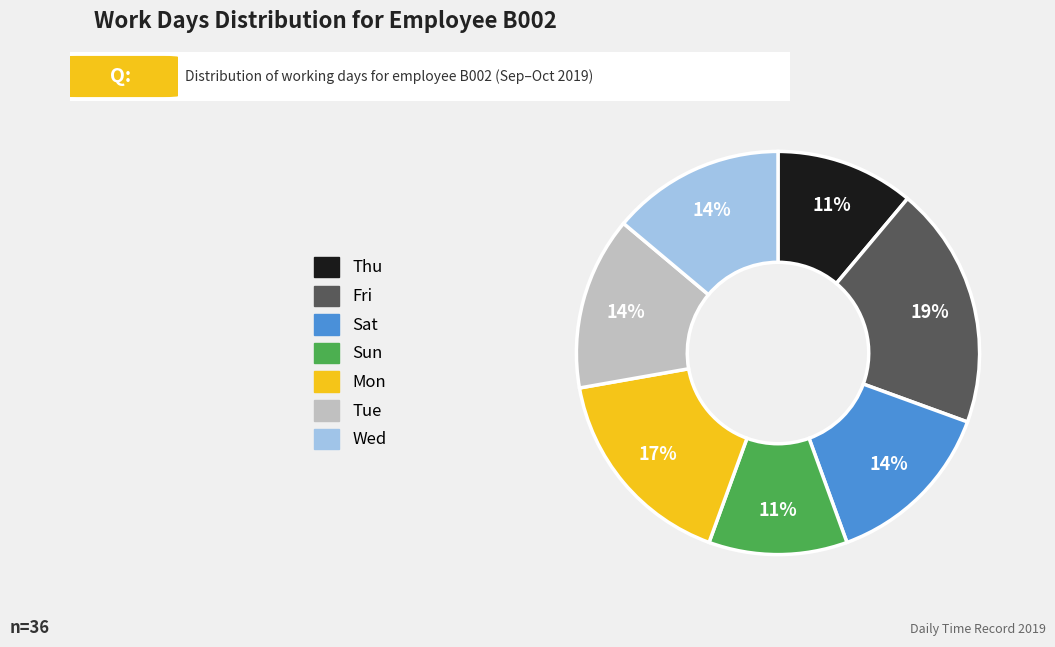

How many slices are in this pie chart?

7